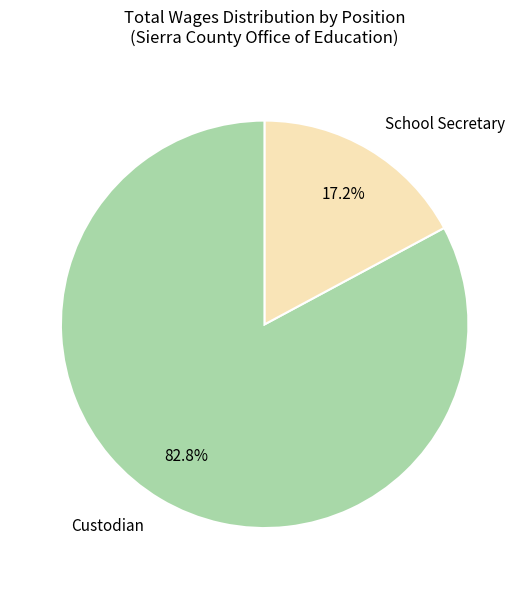

Between School Secretary and Custodian, which is larger?

Custodian